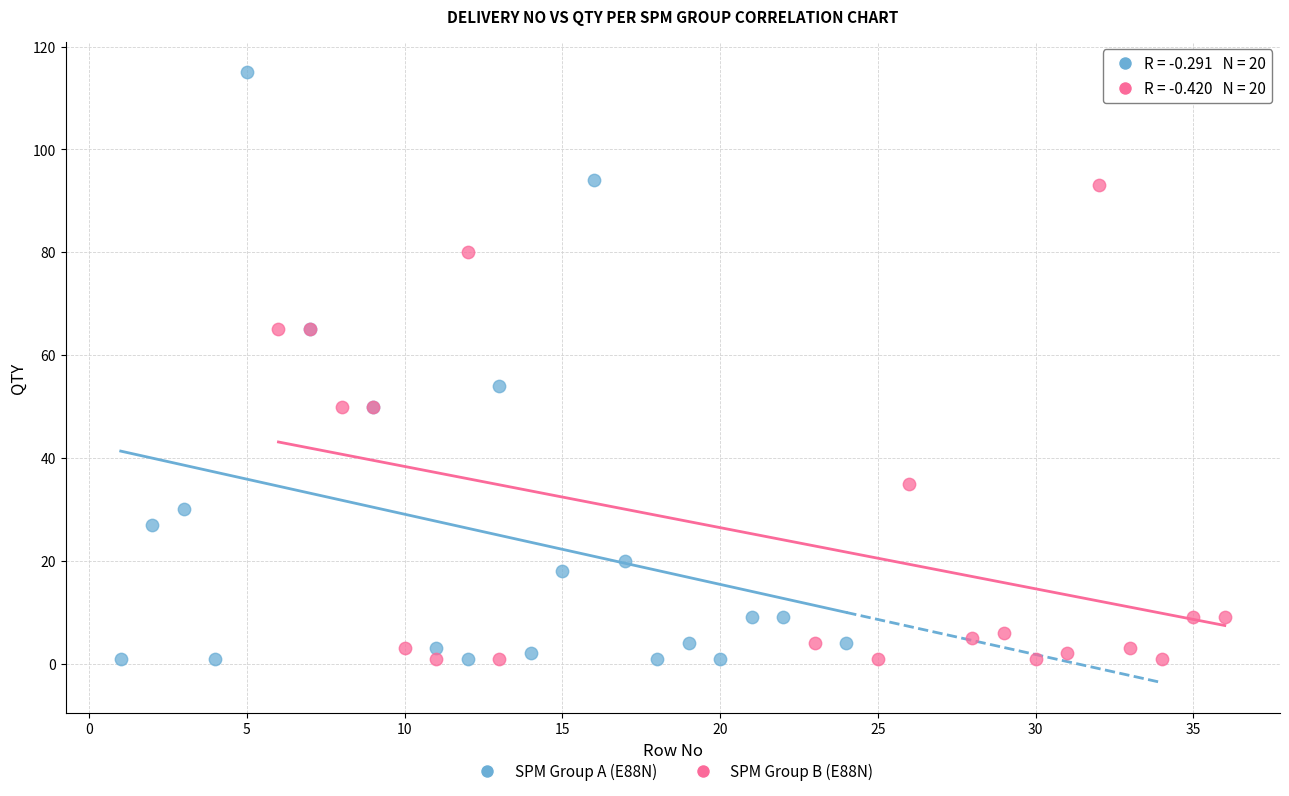

Which series contains the highest Y value?

SPM Group A (E88N)